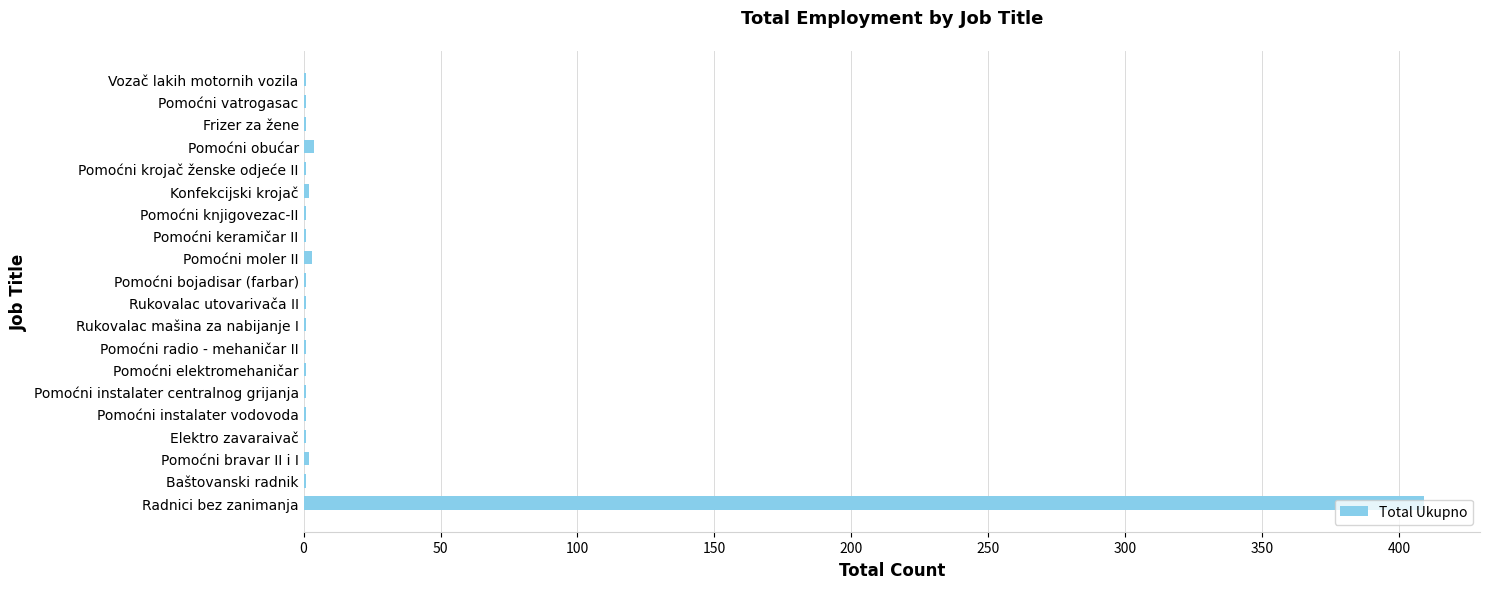

Which label corresponds to the largest value in the chart?

Radnici bez zanimanja